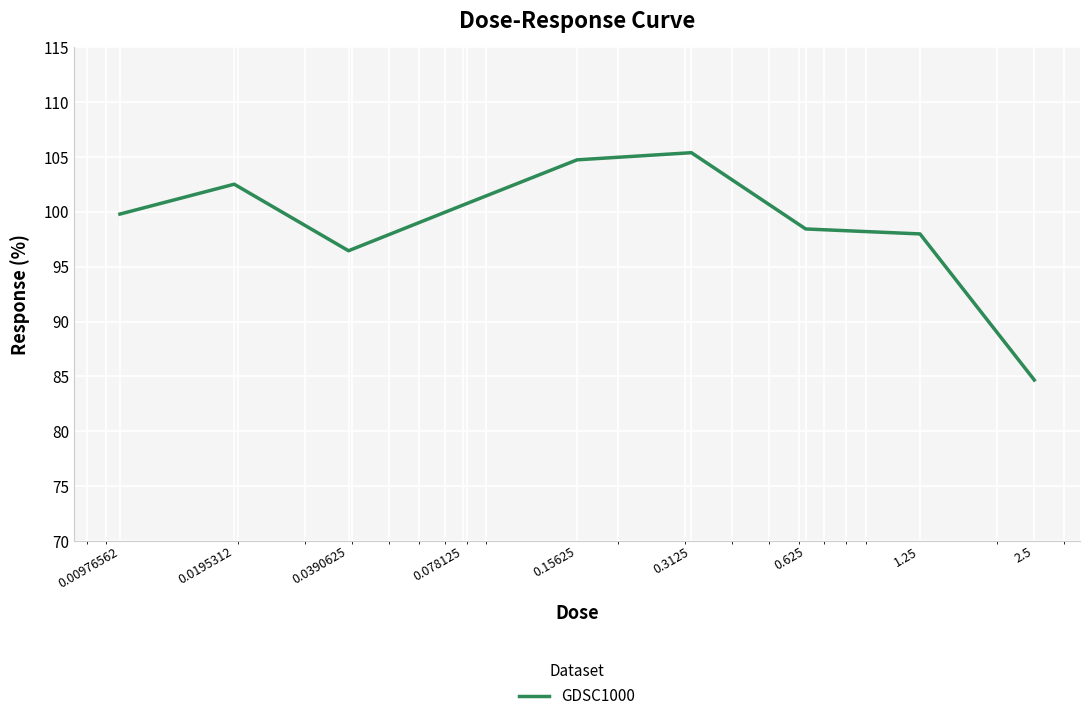

What is the maximum value shown in the chart?

105.4